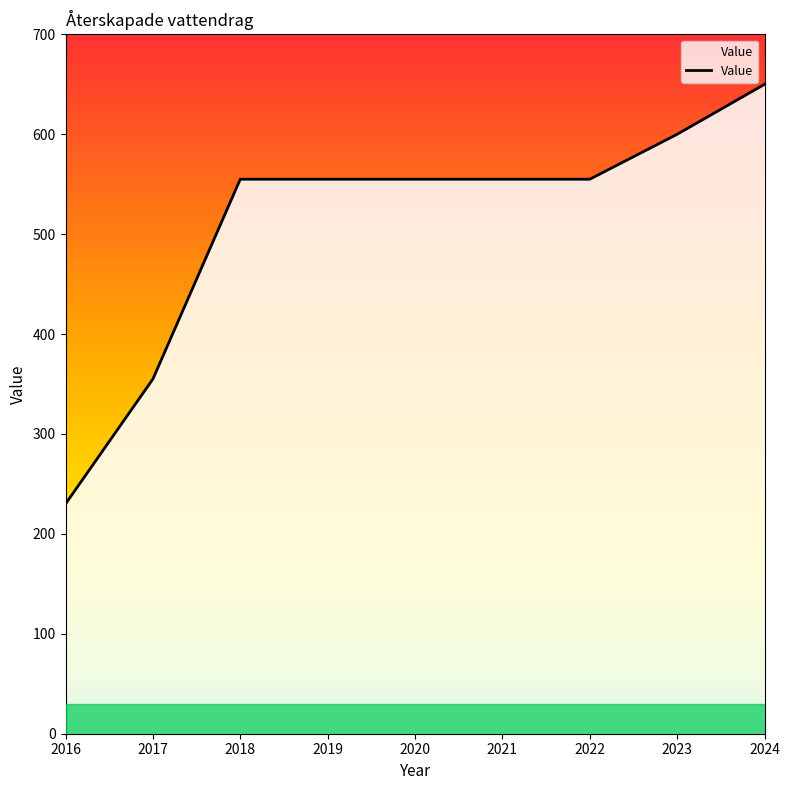

True or false: there are more than 0 points higher than both neighbors.

False